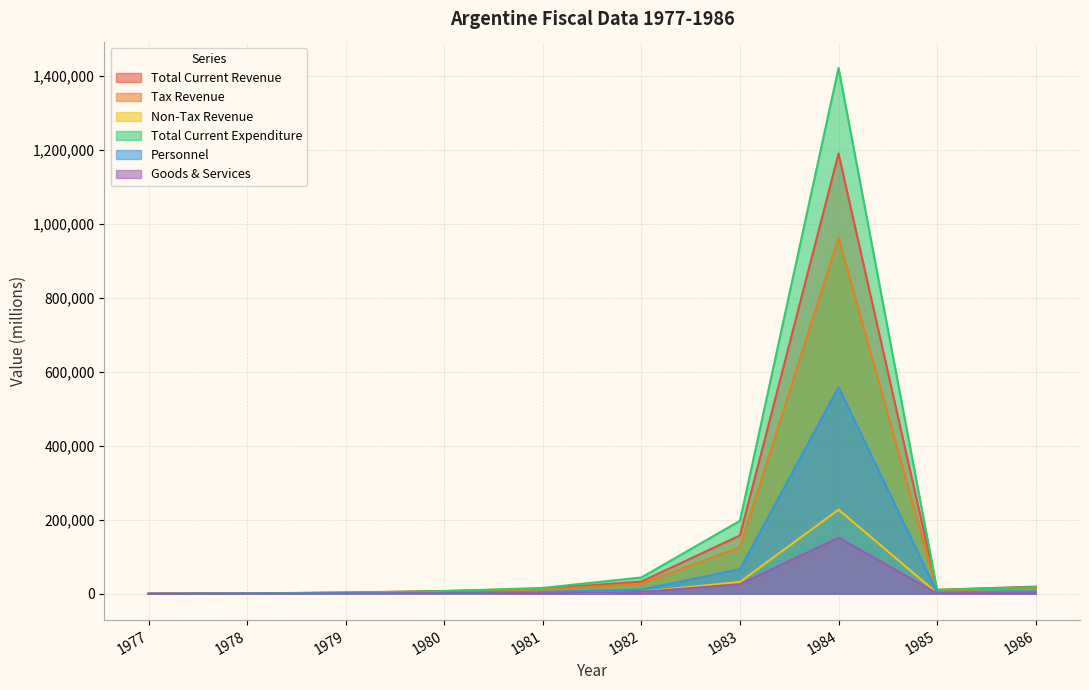

What is the difference between the maximum and minimum values in the erog_corr_bys_noper series?

151415.9